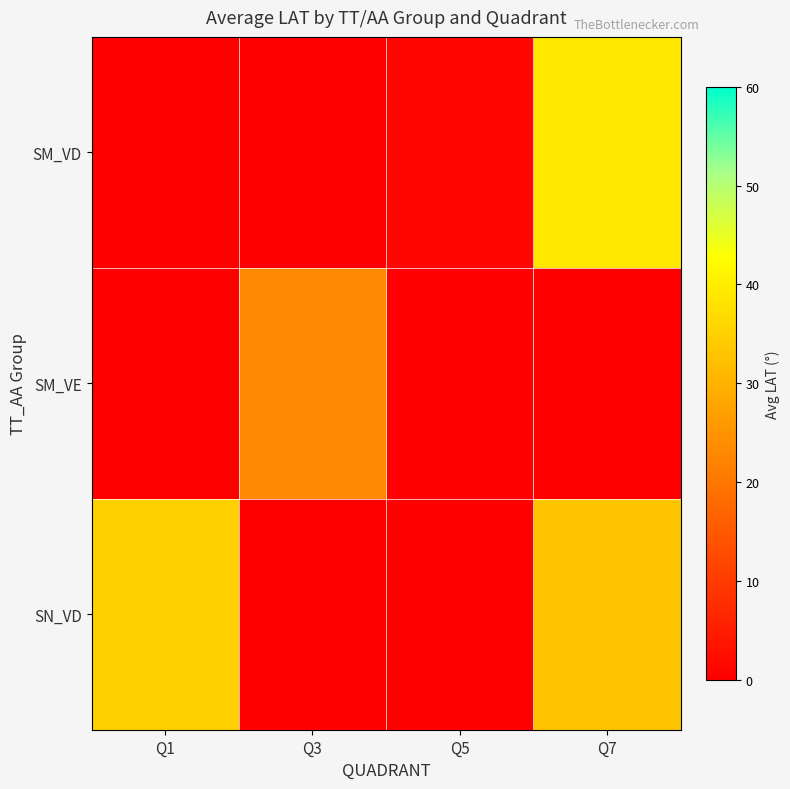

Which category has the highest value across all series?

Q7